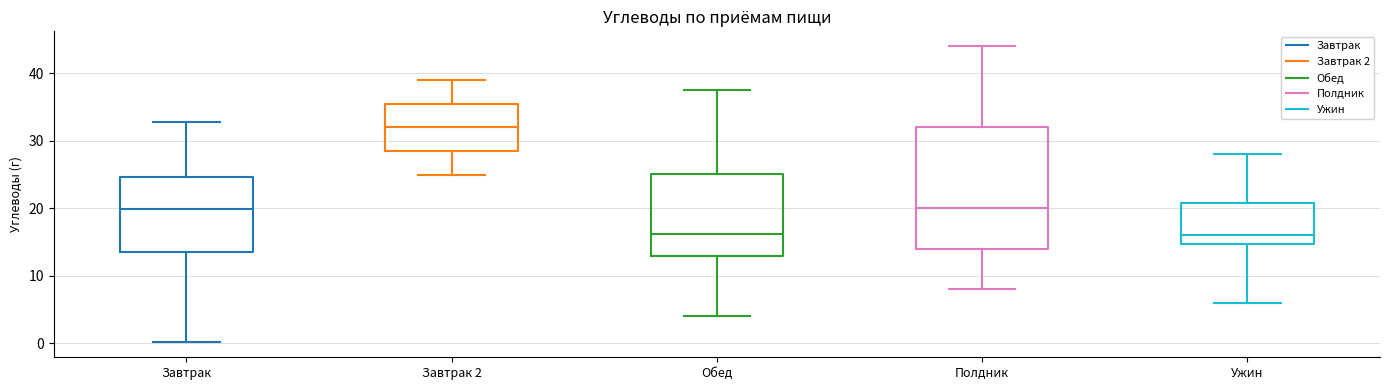

Which box is the tallest, from its lower edge to its upper edge?

Полдник